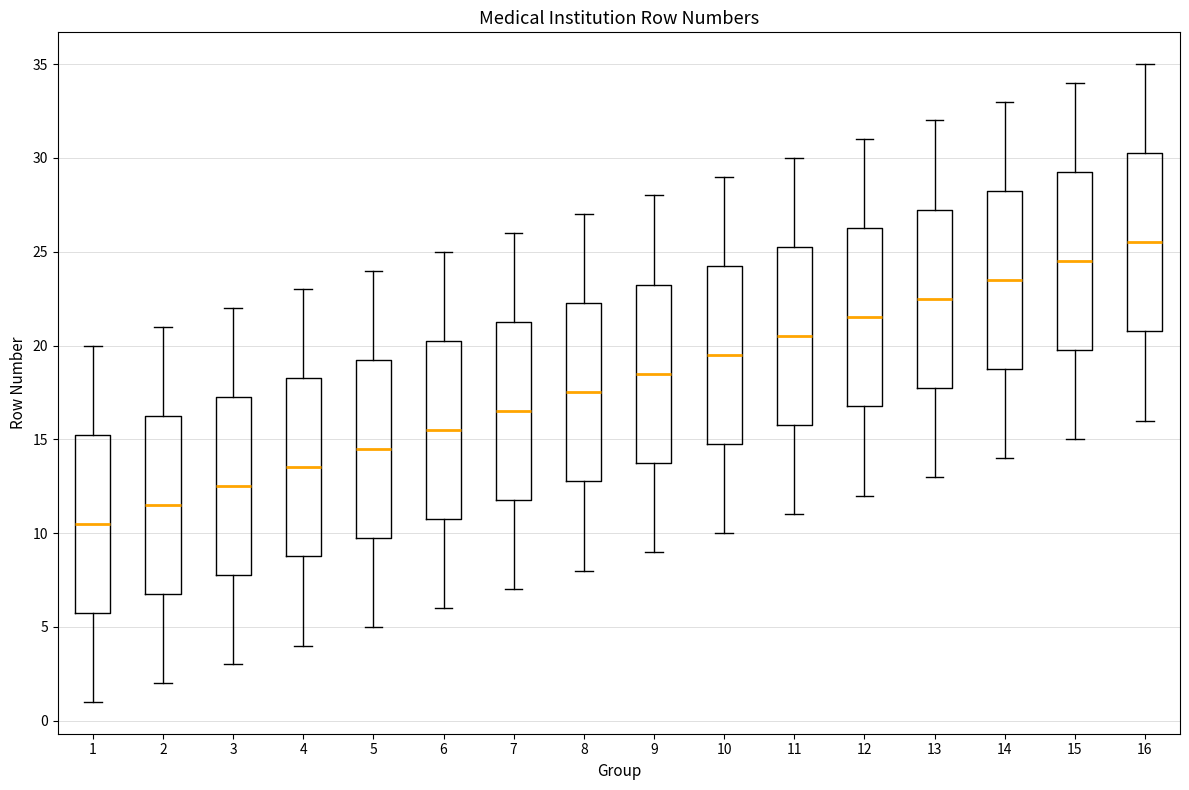

Which box's median line is the lowest?

1